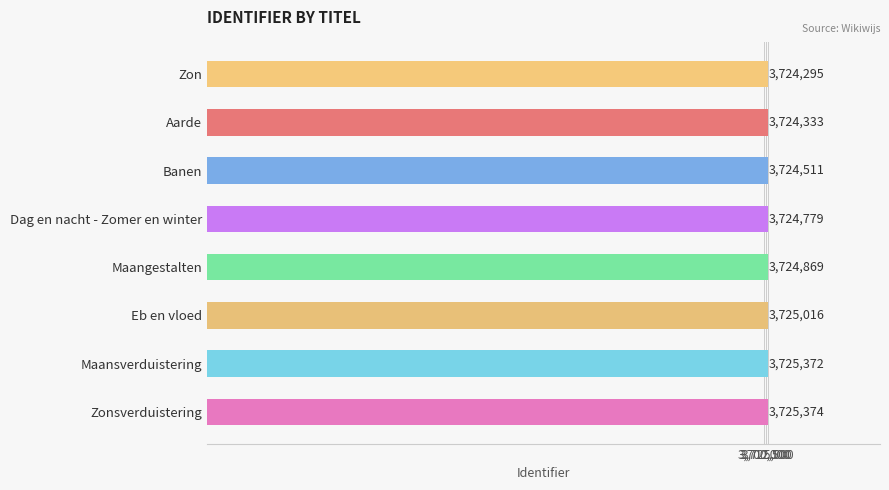

Where is the data nearest to the value 3724834?

Maangestalten